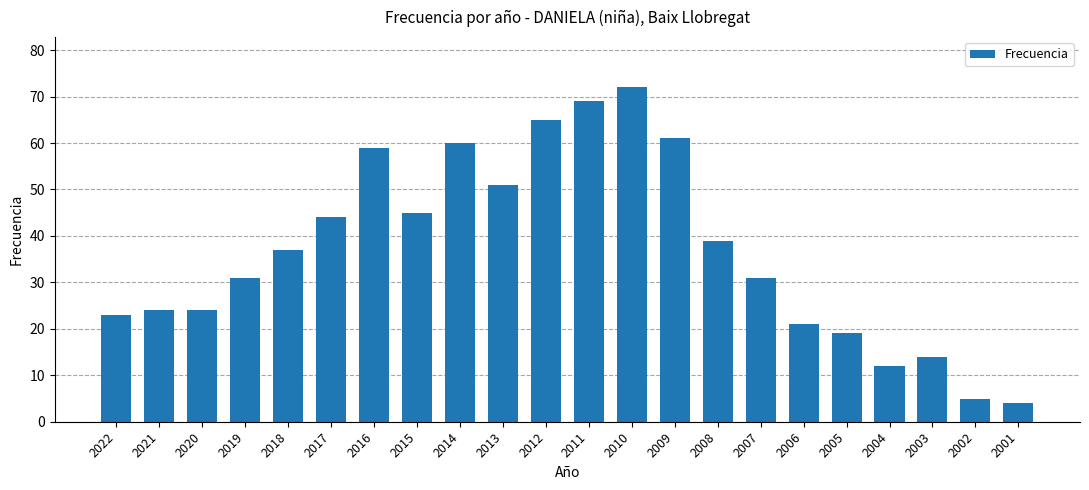

What is the difference between the maximum and minimum values?

68